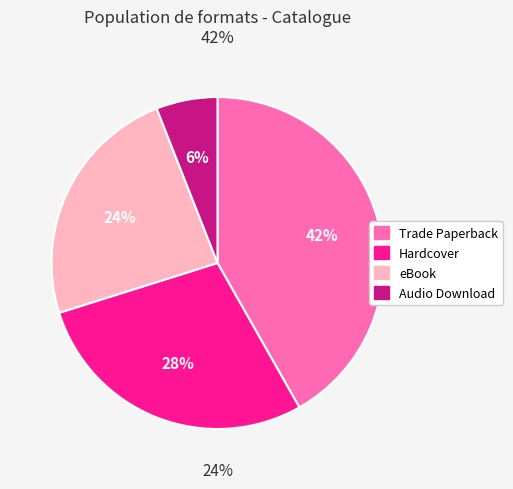

Which category has the biggest portion of the pie?

Trade Paperback